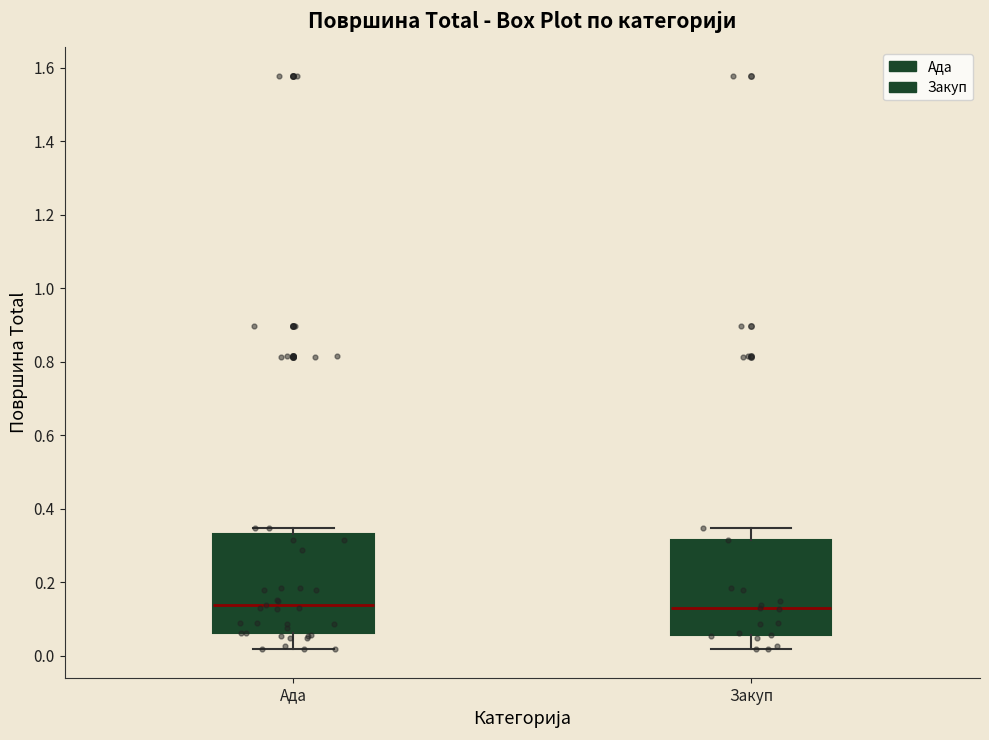

Reading left to right, read every box against the y-axis: the position of its median line, the range the box covers, and the ends of its whiskers. The values are not printed on the chart, so give them approximately, as read against the axis.

Ада: median 0.14, box 0.06 to 0.34, whiskers 0.02 to 0.34 (just above the box's upper edge)
Закуп: median 0.12, box 0.06 to 0.32, whiskers 0.02 to 0.34